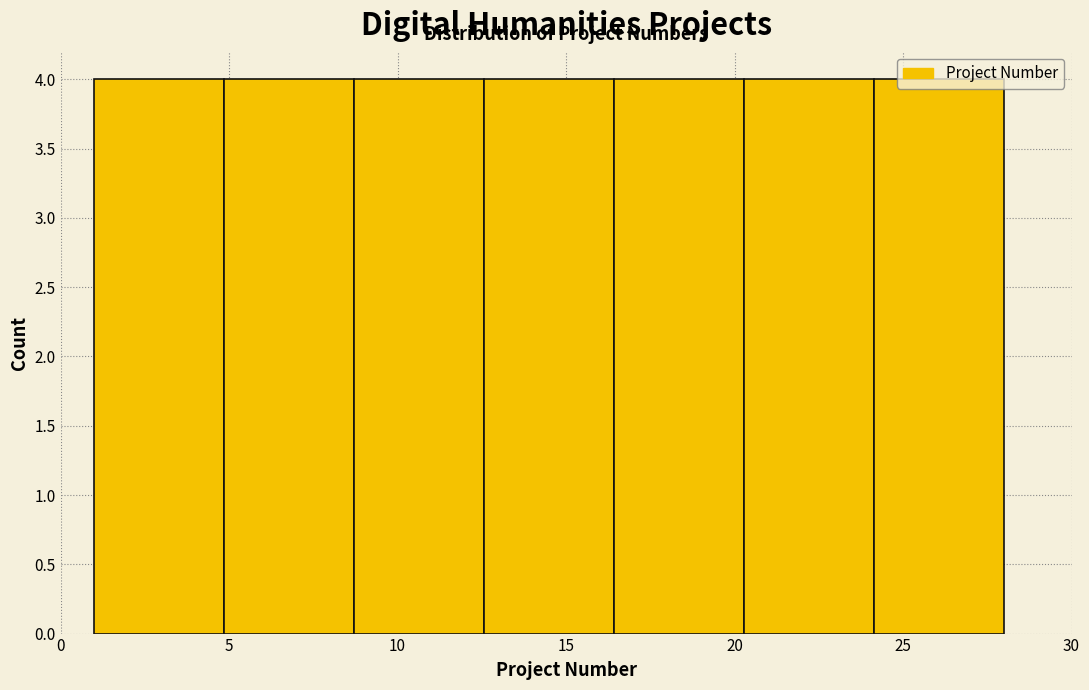

Reading left to right, transcribe this chart: for each bar, give the range it covers on the x-axis and its height. Neither the bar edges nor the heights are printed on the chart, so give them approximately, as read against the axes.

1.0 to 5.0: 4
5.0 to 8.5: 4
8.5 to 12.5: 4
12.5 to 16.5: 4
16.5 to 20.5: 4
20.5 to 24.0: 4
24.0 to 28.0: 4